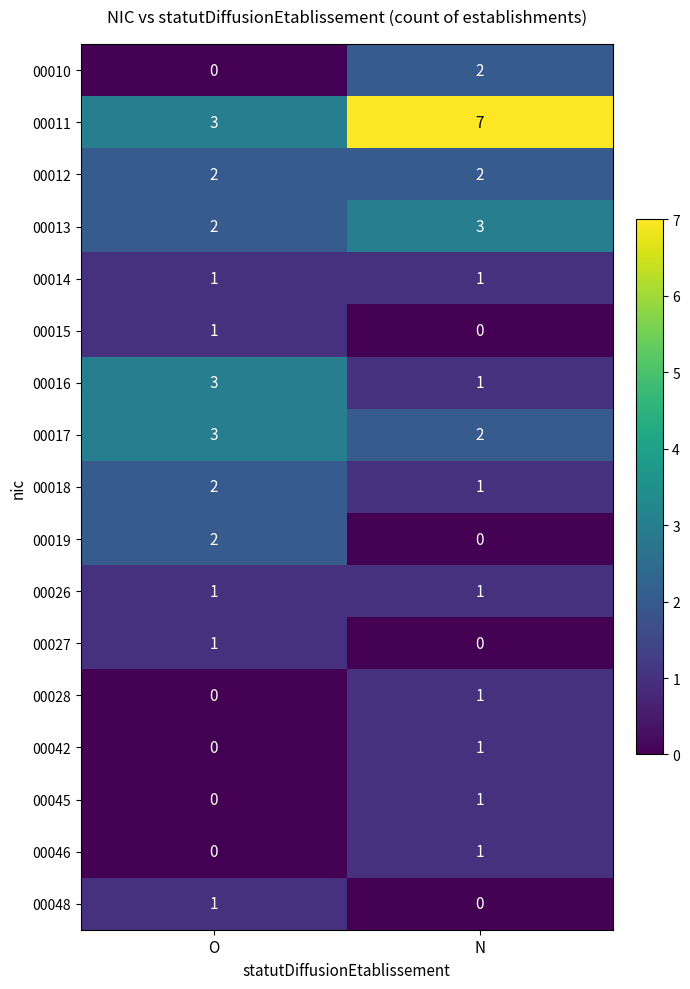

Count the number of categories in the chart.

2